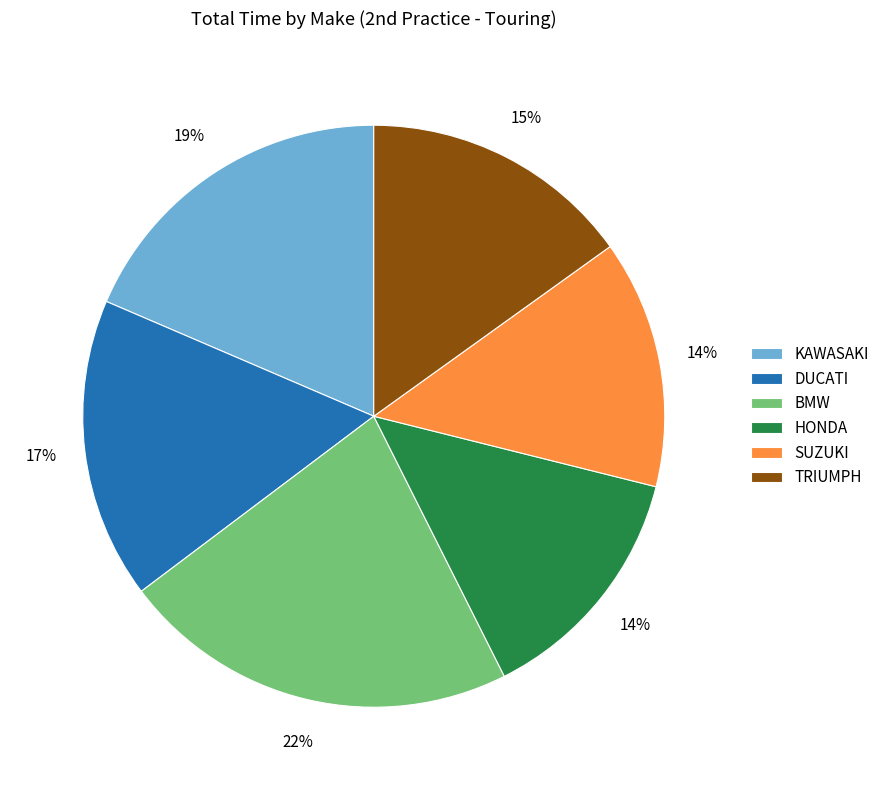

Count the number of slices in the pie.

6